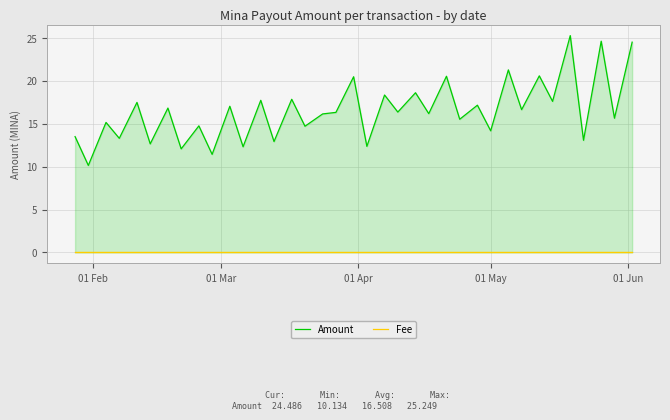

How many distinct data groups are displayed?

2